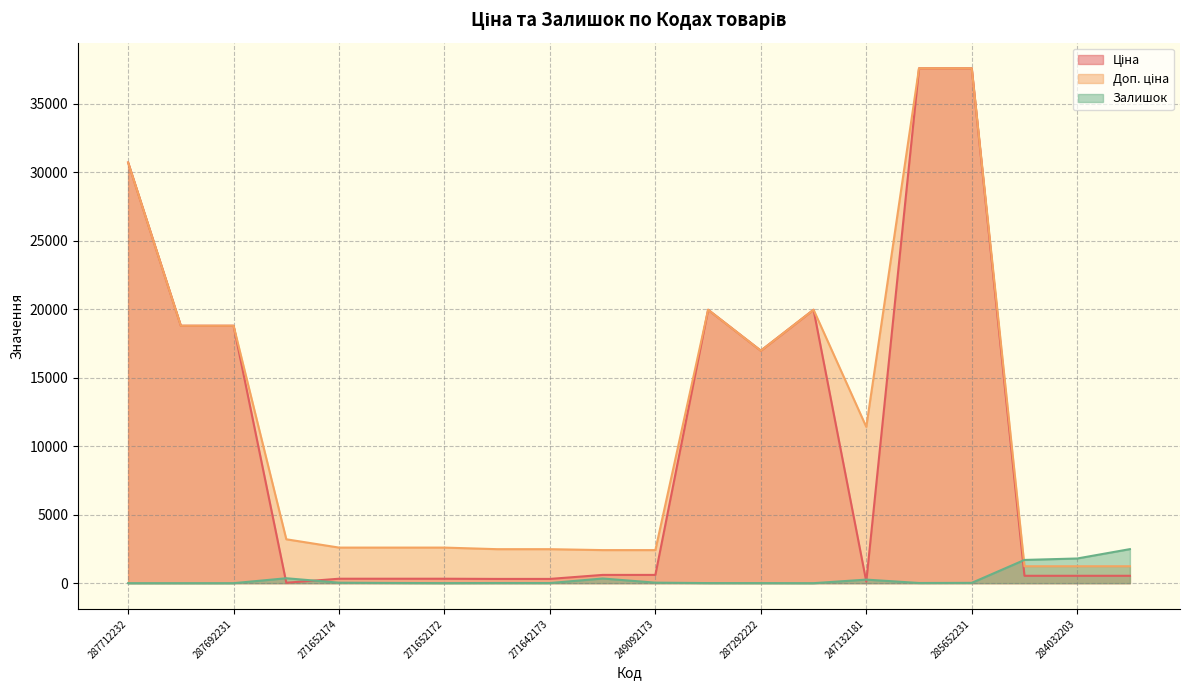

How many series are shown in this chart?

3